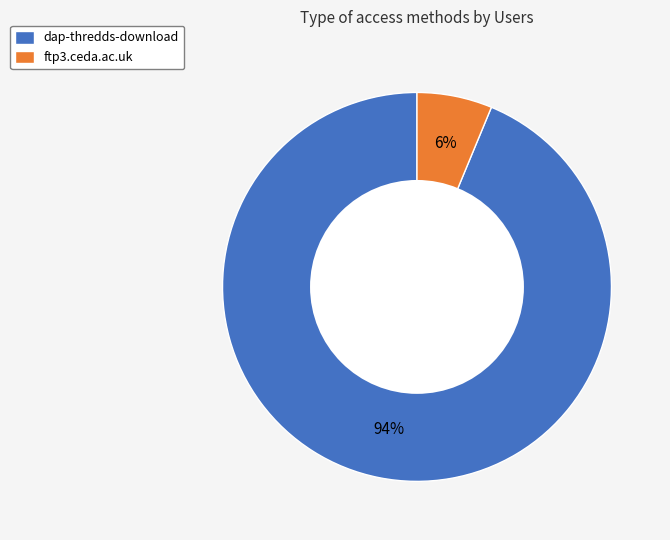

Combined, do ftp3.ceda.ac.uk and dap-thredds-download account for over 50%?

Yes